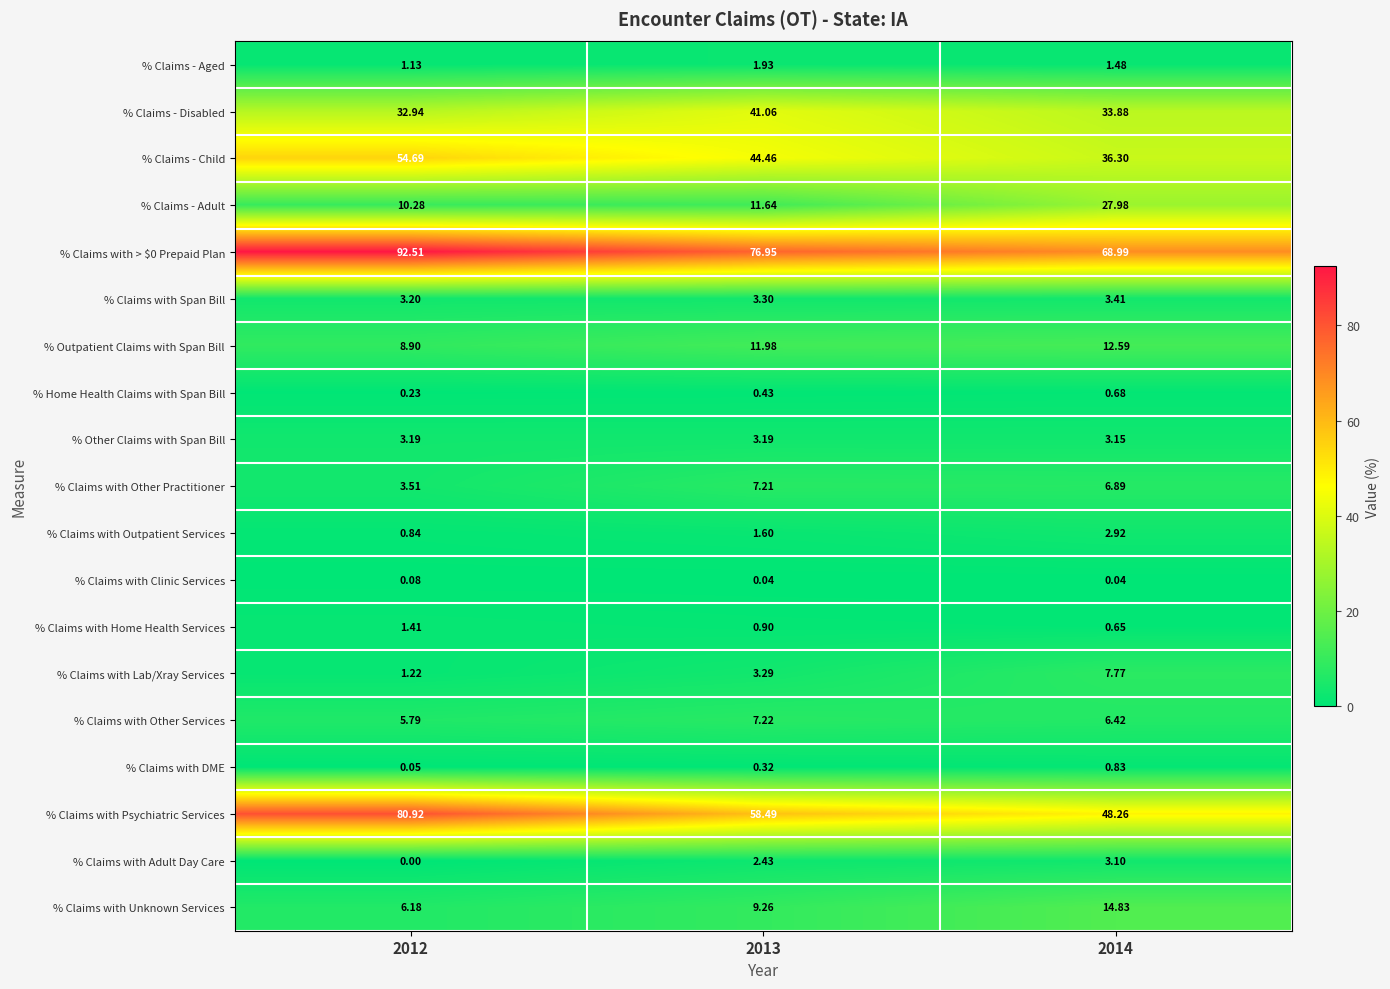

Which series has the largest range (max minus min)?

% Claims with Psychiatric Services